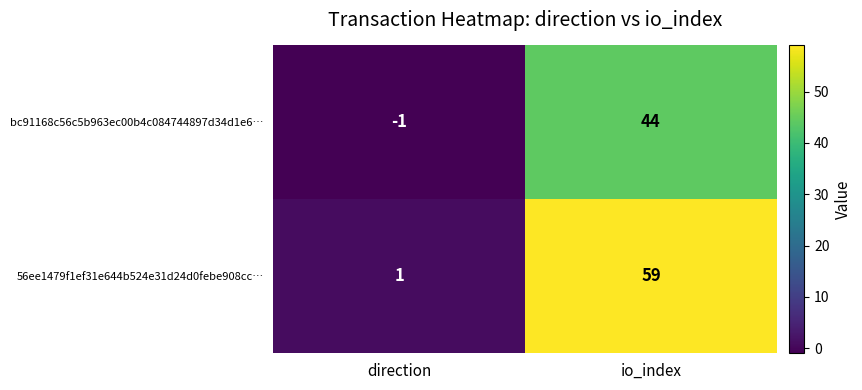

What is the difference between the highest and lowest values at io_index?

15